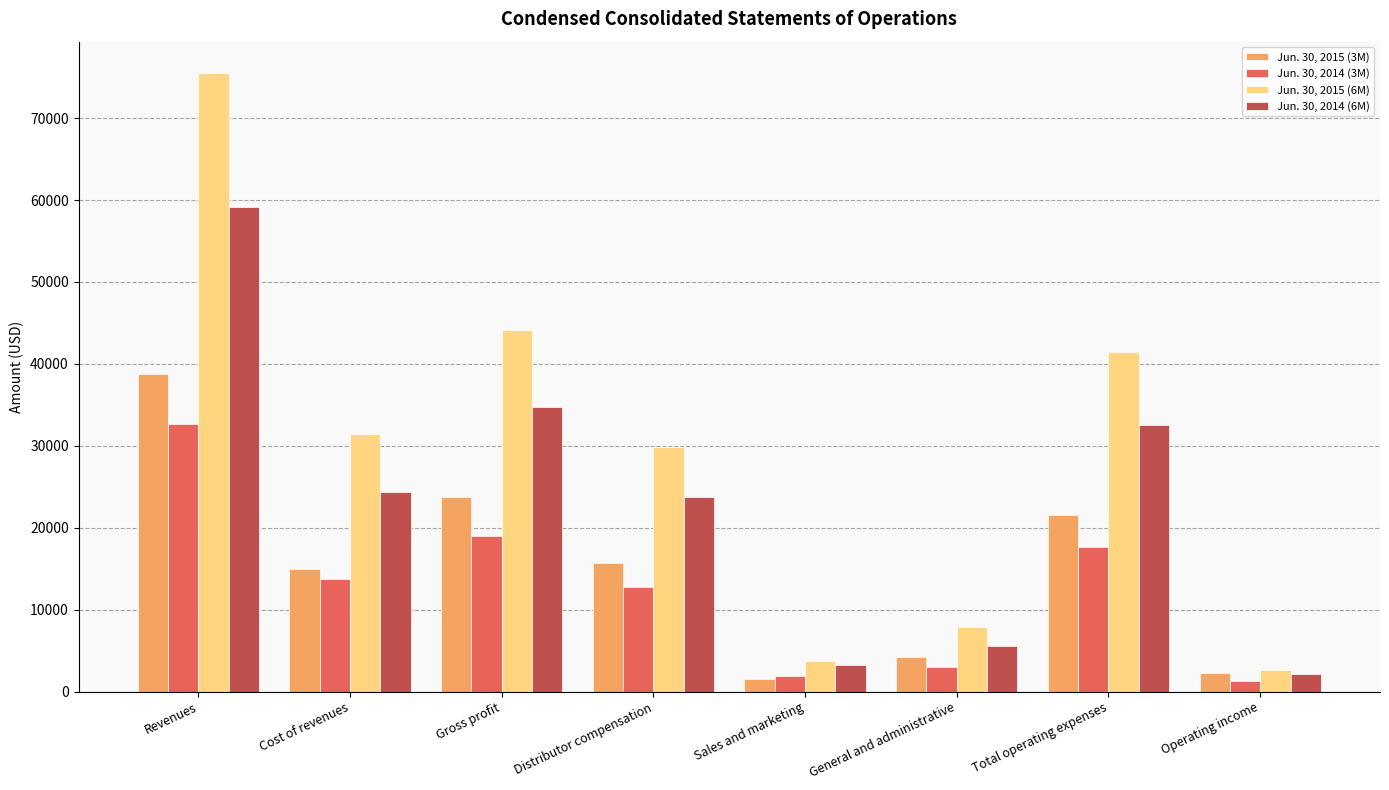

Which series has the widest spread of values?

Jun. 30, 2015 (6M)